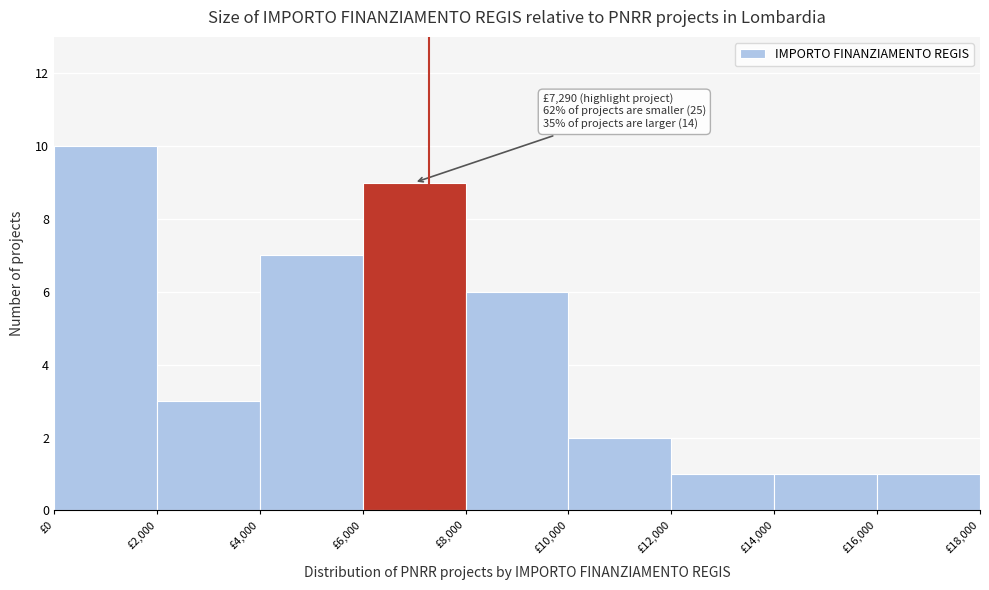

Over which range of the x-axis is the bar tallest?

0 to 2000